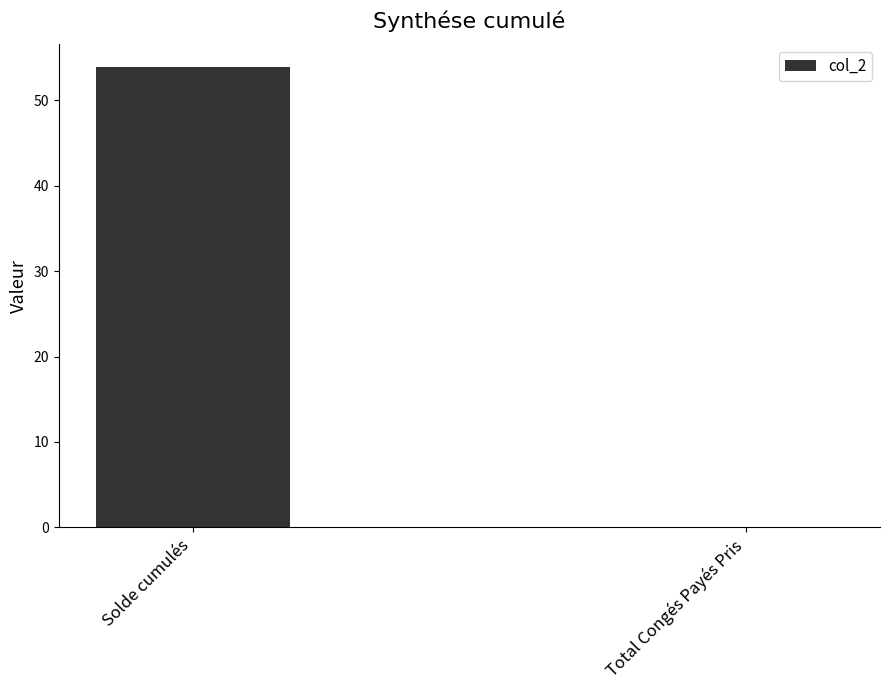

What is the average value?

26.9